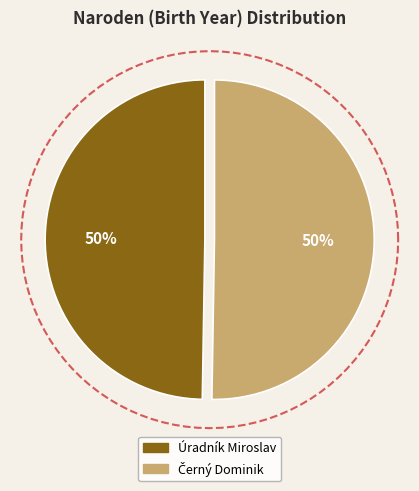

The Úradník Miroslav slice represents 50% of the pie. True or false?

True